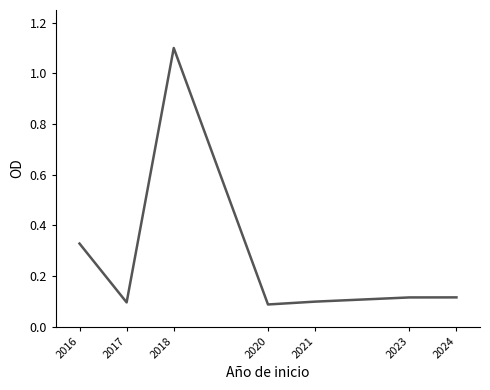

What is the difference between the maximum and second lowest values?

1.0